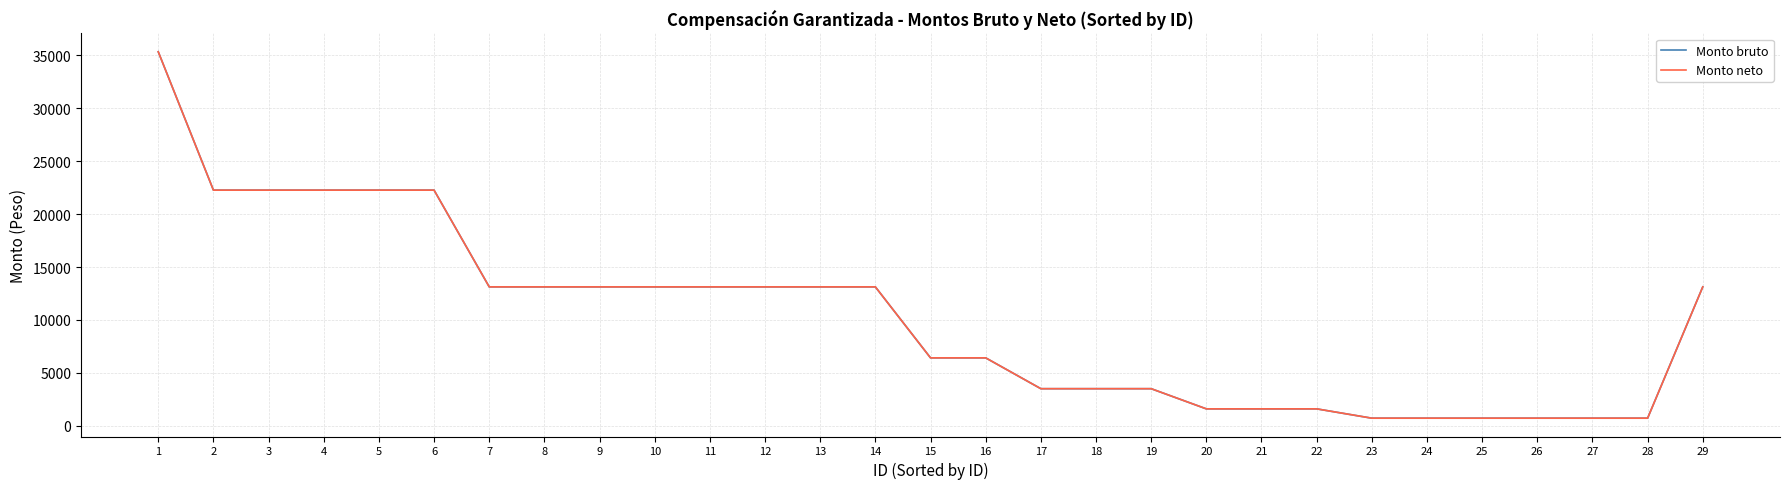

List the labels in order of Monto bruto value, smallest first.

23, 24, 25, 26, 27, 28, 20, 21, 22, 17, 18, 19, 15, 16, 7, 8, 9, 10, 11, 12, 13, 14, 29, 2, 3, 4, 5, 6, 1